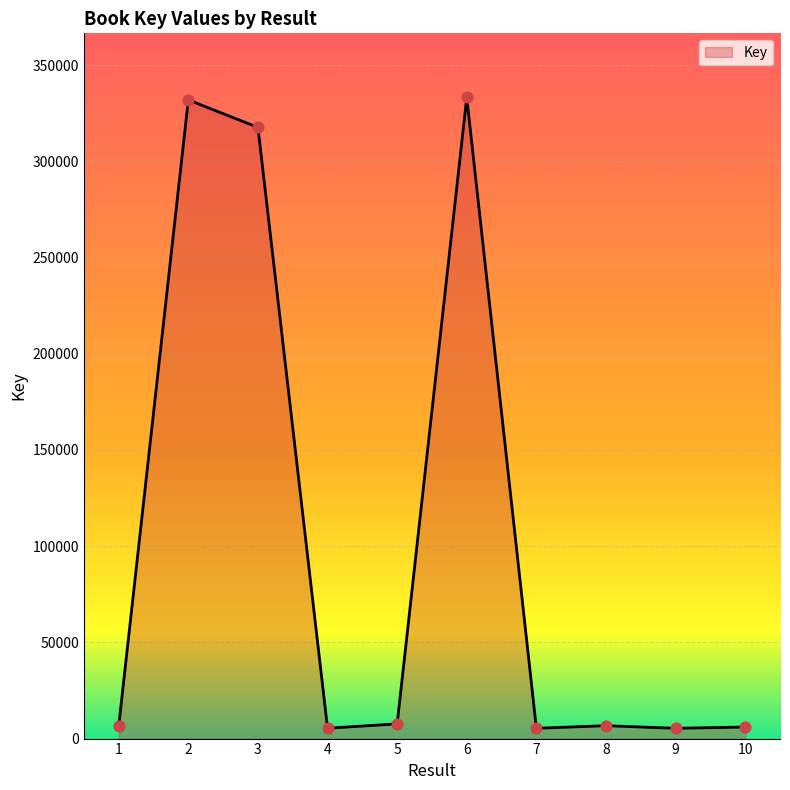

What is the ratio of the value at 9 to the value at 1?

0.8